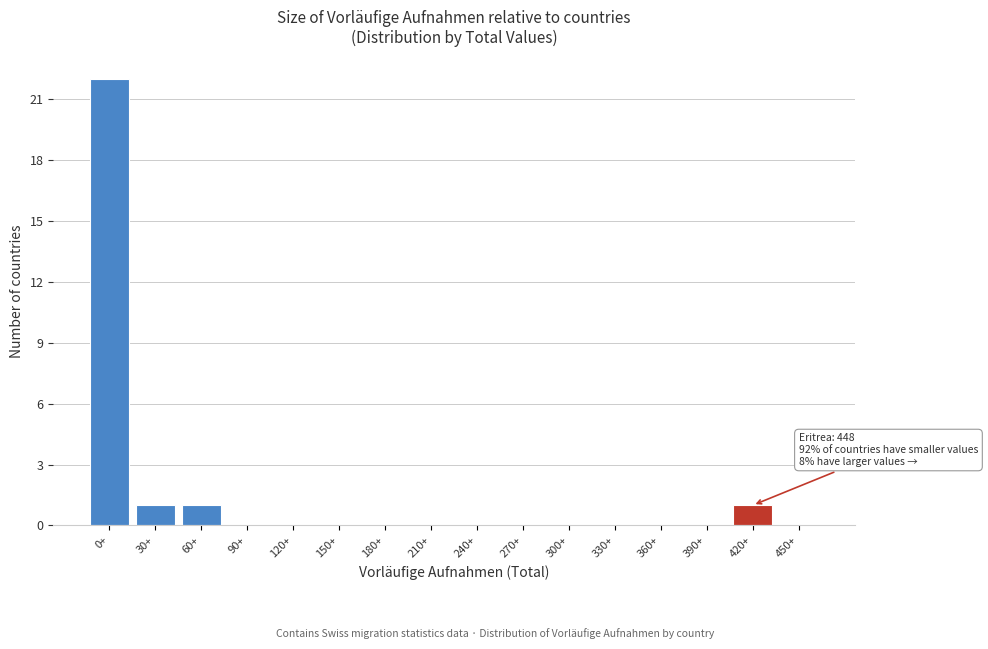

Reading left to right, list all the values displayed in this chart.

0+=22	30+=1	60+=1	90+=0	120+=0	150+=0	180+=0	210+=0	240+=0	270+=0	300+=0	330+=0	360+=0	390+=0	420+=1	450+=0